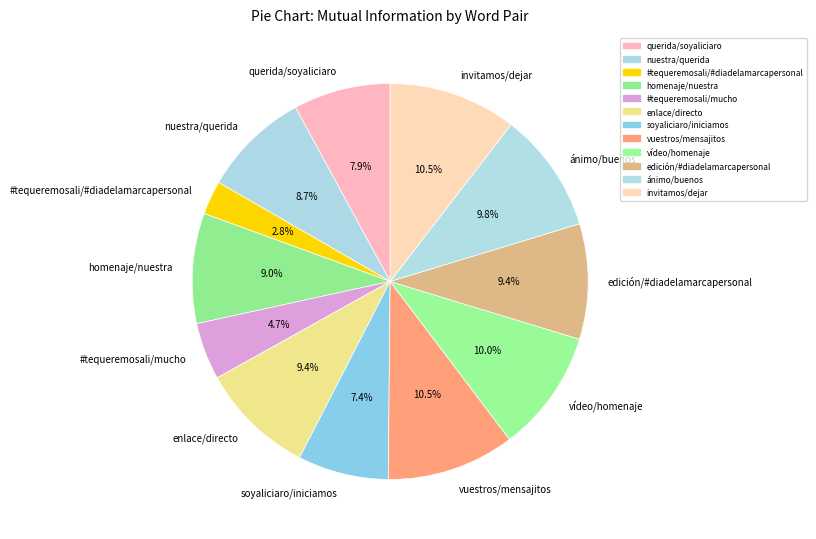

Count the number of slices in the pie.

12